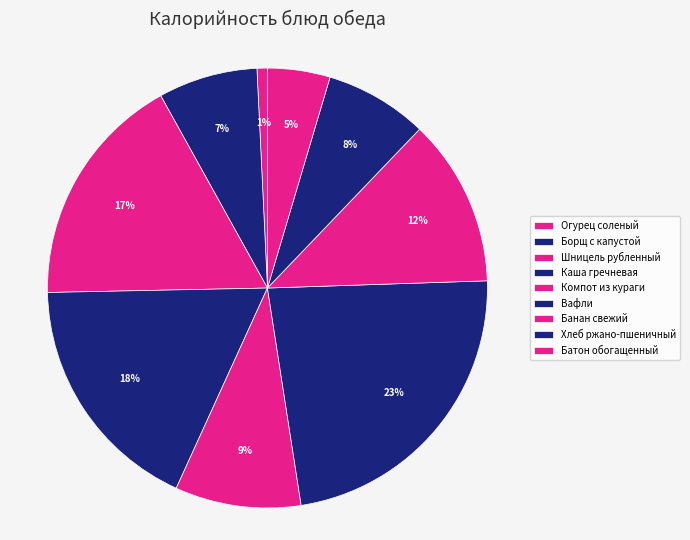

How many slices are in this pie chart?

9